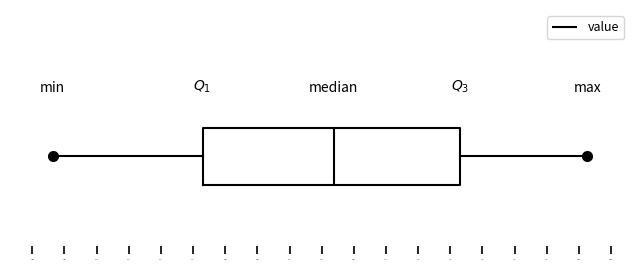

Where does the left whisker of the box end on the x-axis? The values are not printed on the chart, so give them approximately, as read against the axis.

71.6